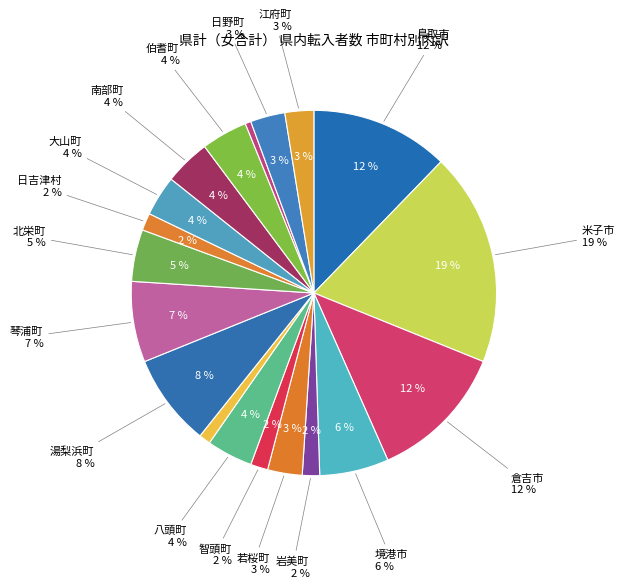

How many slices are in this pie chart?

19